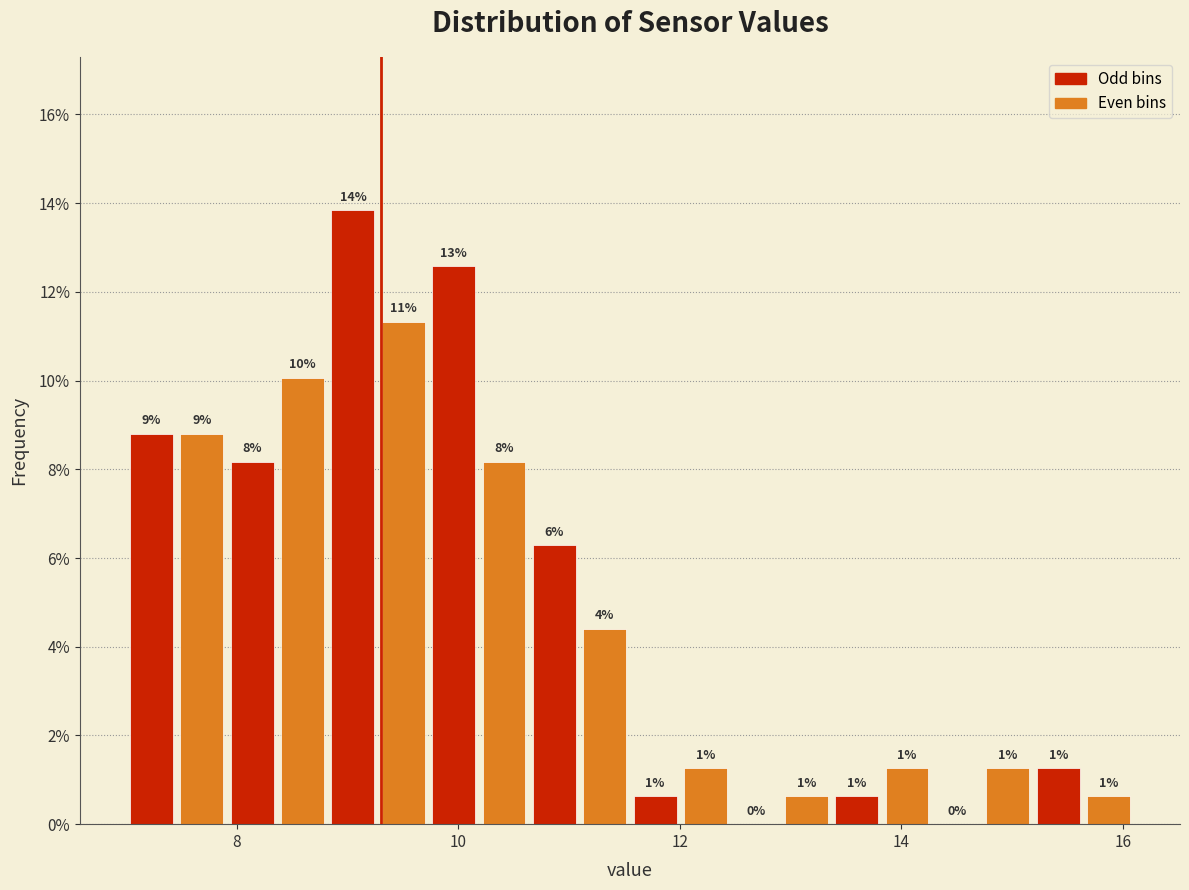

Read against the x-axis, roughly where is the centre of the tallest bar?

9.0